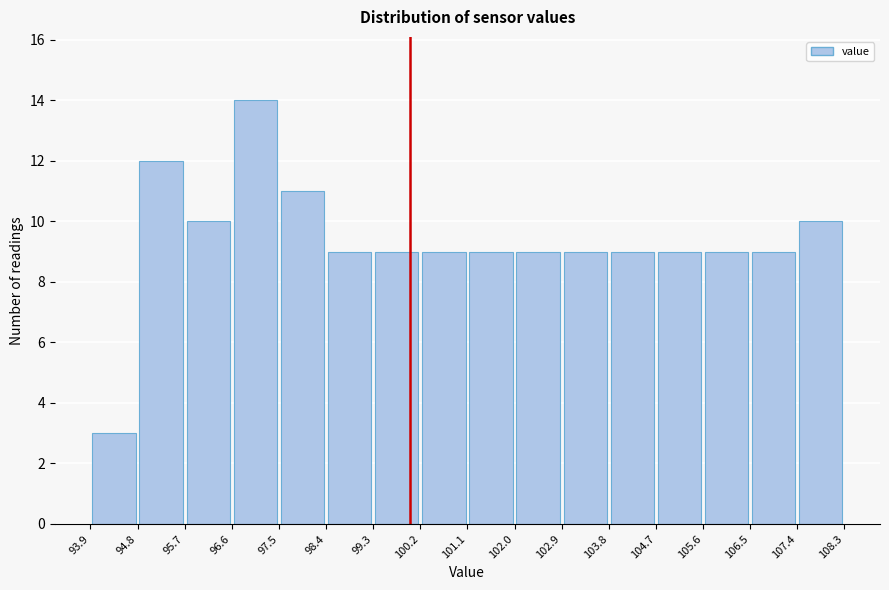

Which range on the x-axis has the tallest bar?

96.6 to 97.5